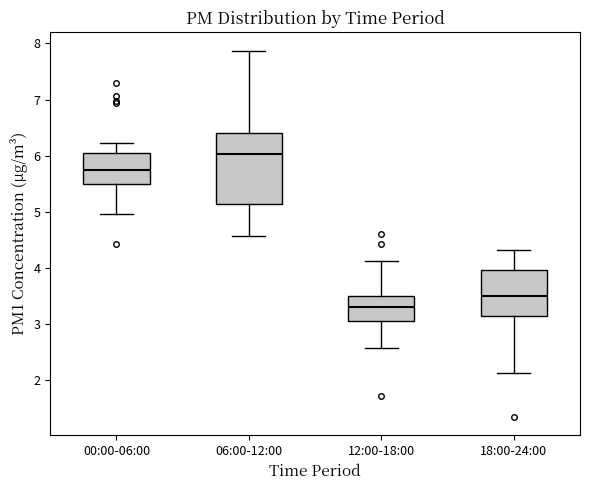

Where does the upper whisker of the box for 12:00-18:00 end on the y-axis? The values are not printed on the chart, so give them approximately, as read against the axis.

4.1